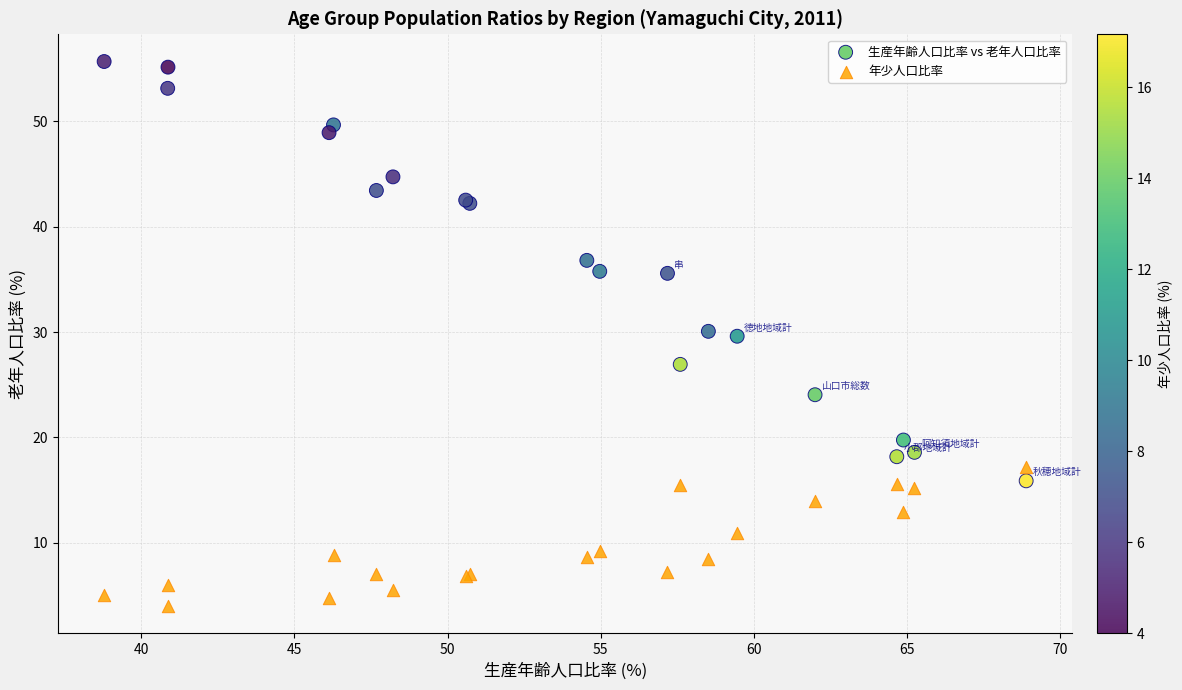

Which series reaches the minimum Y coordinate?

年少人口比率